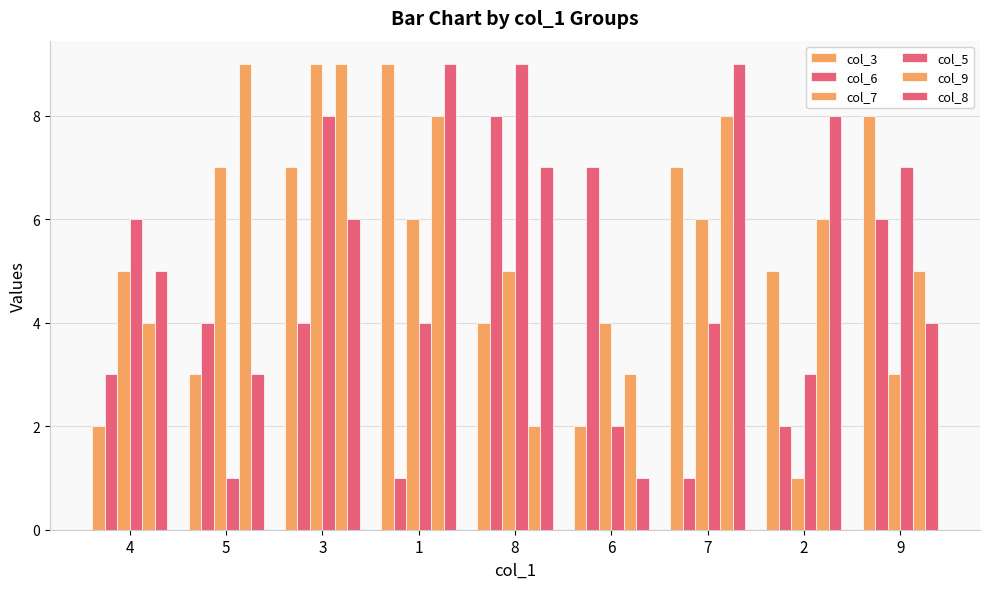

Rank the series at 1 from highest to lowest value.

col_3, col_8, col_9, col_7, col_5, col_6